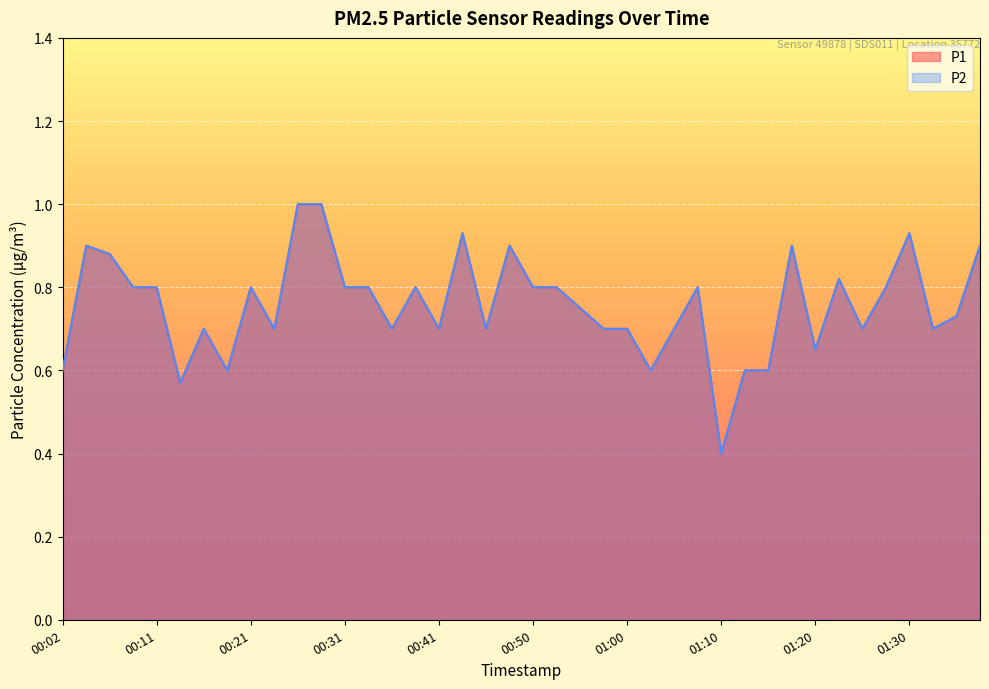

What is the label of the 29th point from the right?

00:29